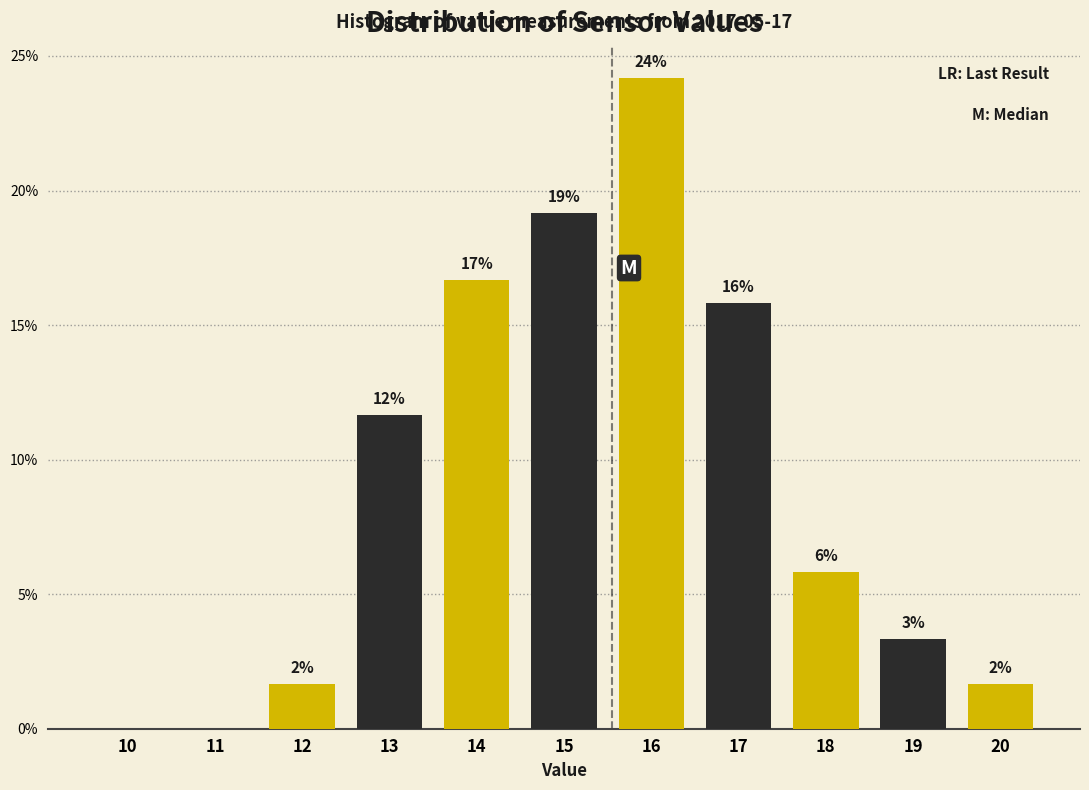

Are the bars horizontal?

No